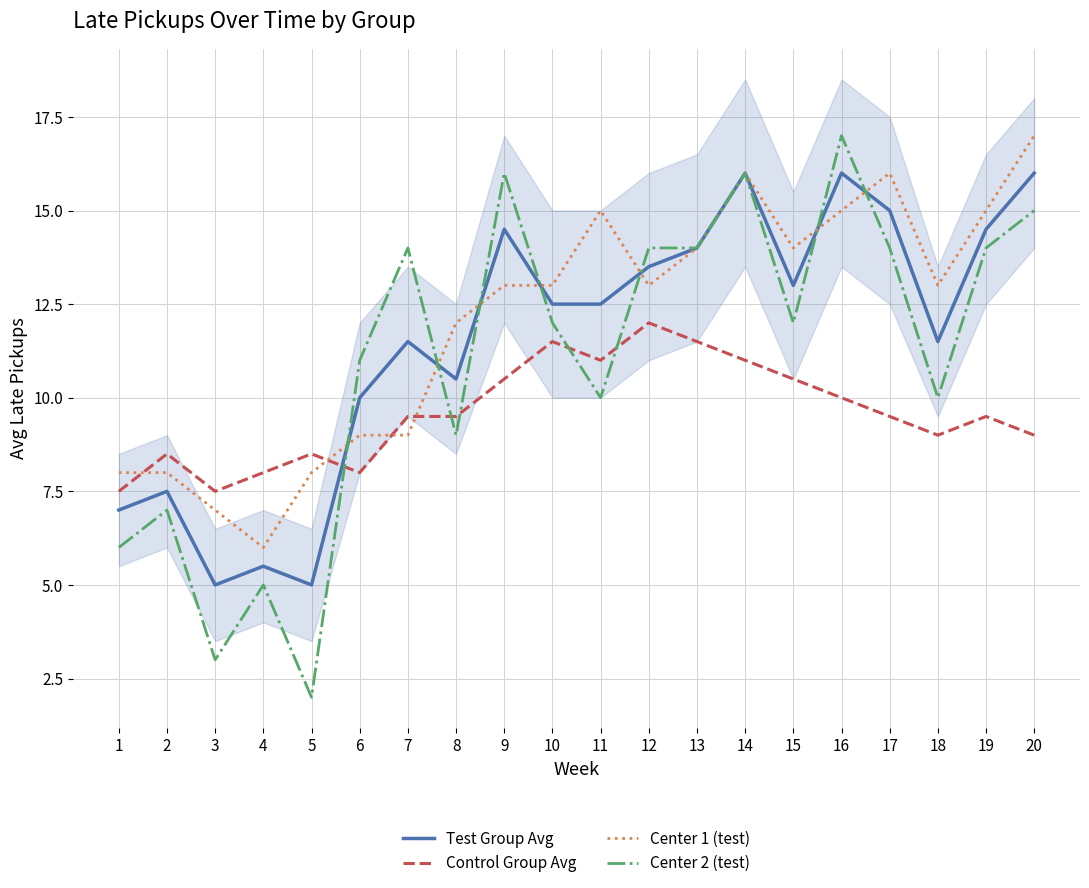

Which series ends up on top after the final intersection of Test Group Avg and Center 1 (test)?

Center 1 (test)